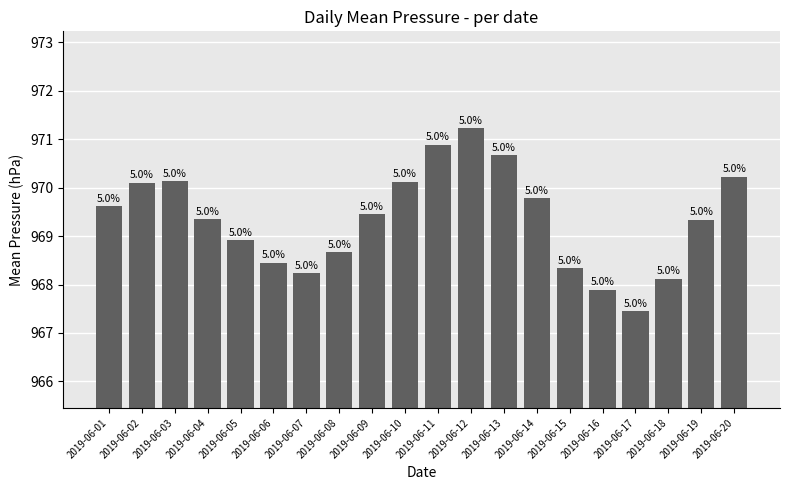

What is the ratio of the value at 2019-06-17 to the value at 2019-06-03?

1.0